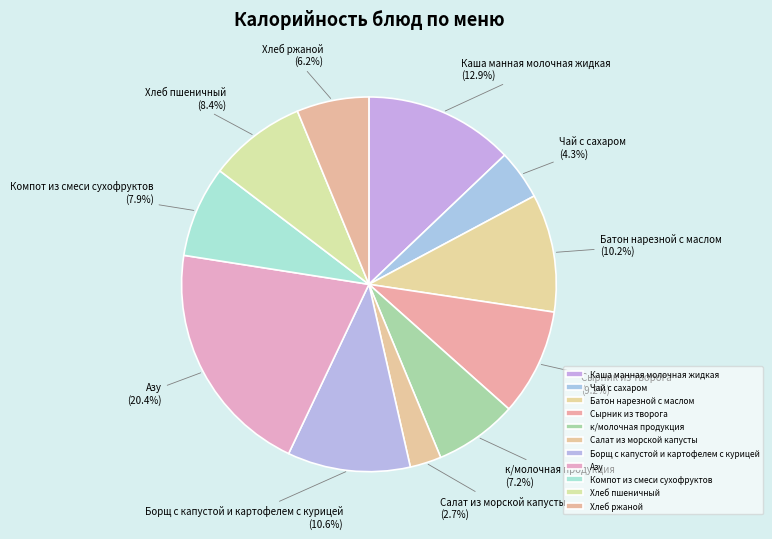

Is the sum of Борщ с капустой и картофелем с курицей and Батон нарезной с маслом greater than half?

No